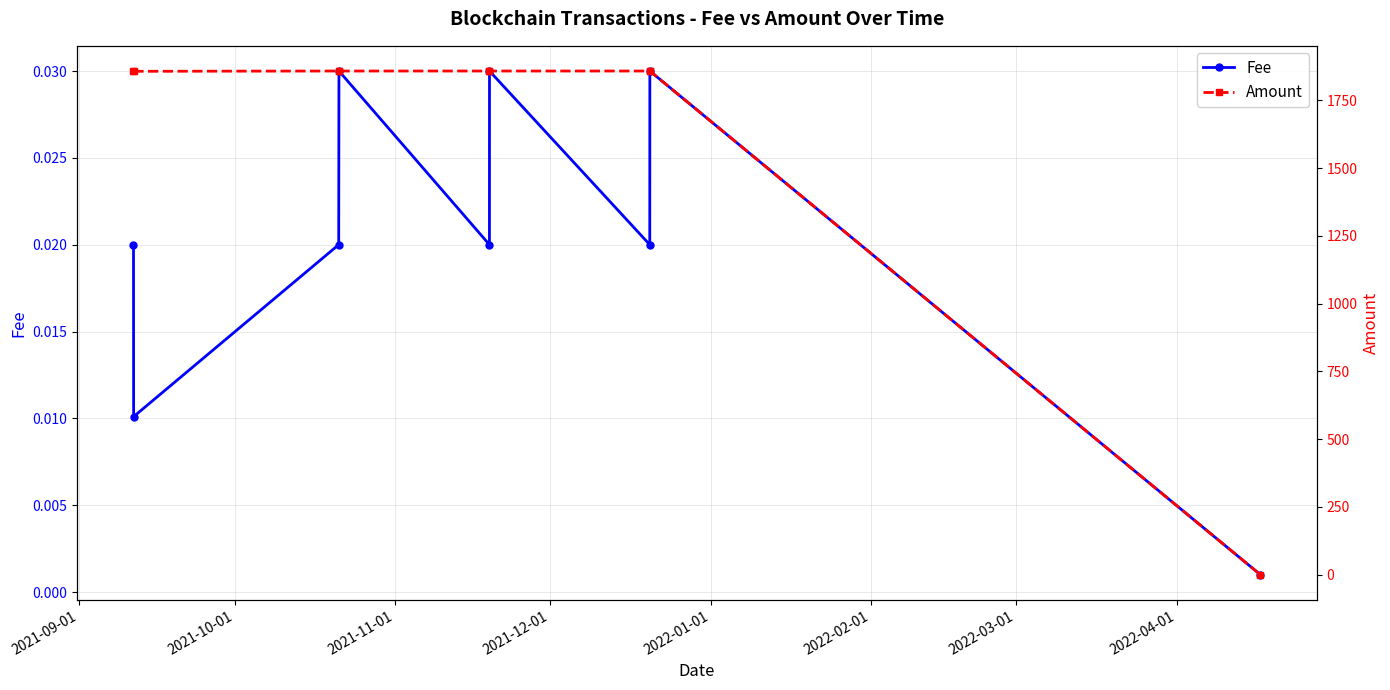

How many lines are shown in the chart?

2